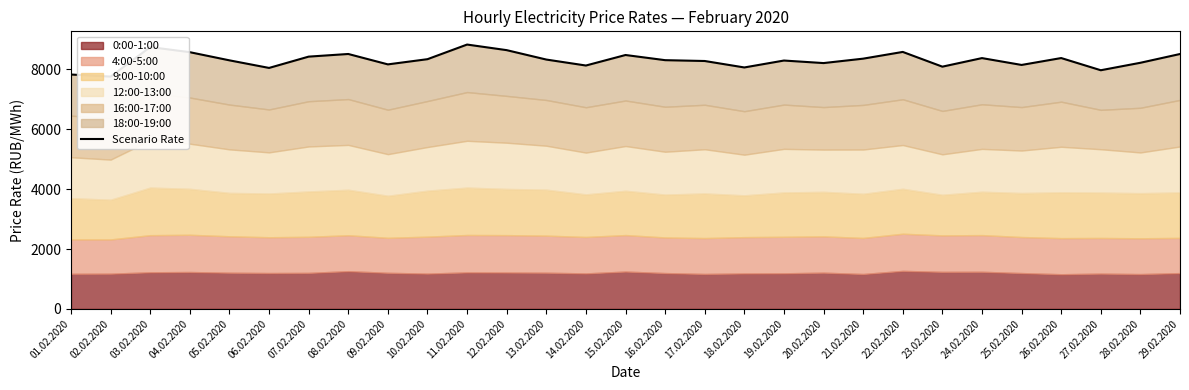

What is the average value?

8310.4